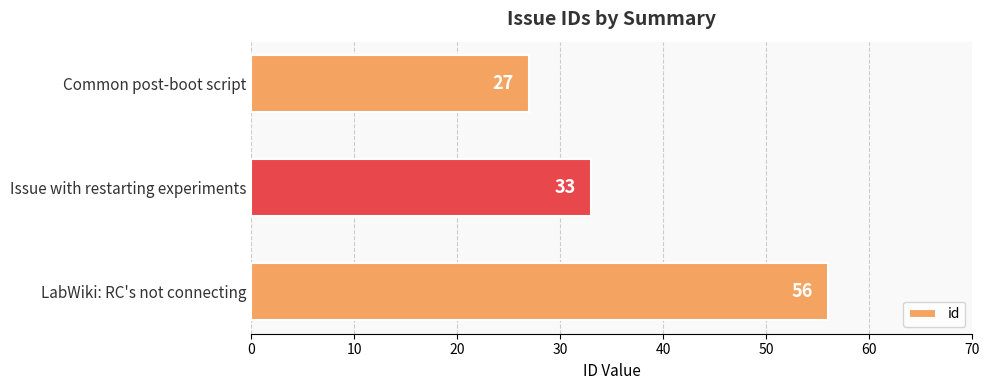

Count the number of data series in this chart.

1